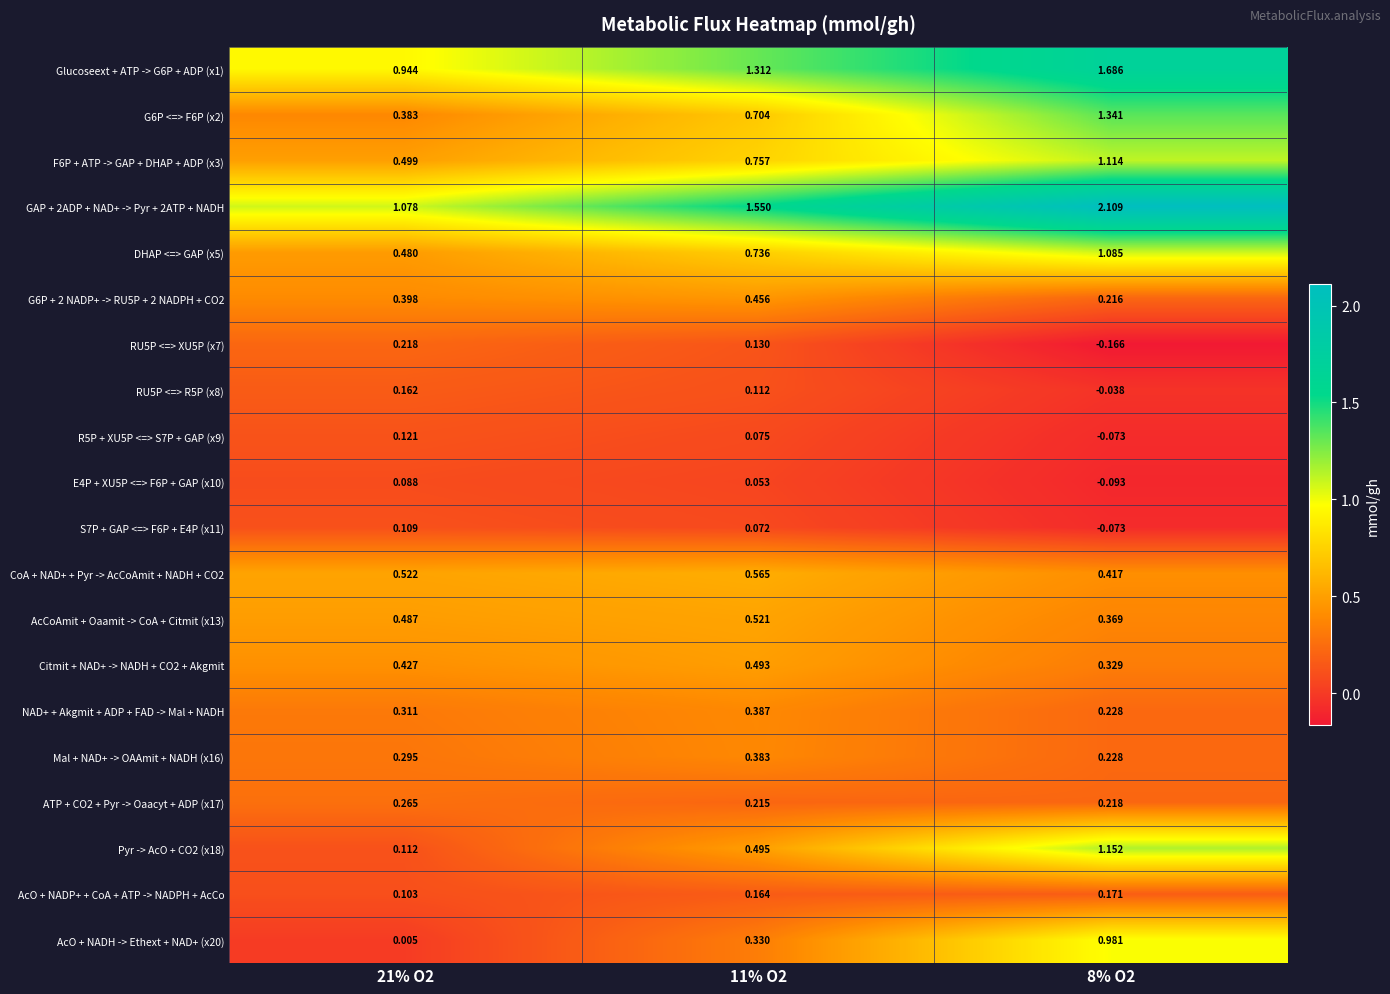

Is the value of NAD+ + Akgmit + ADP + FAD -> Mal + NADH at 8% O2 greater than the value of CoA + NAD+ + Pyr -> AcCoAmit + NADH + CO2 at 8% O2?

No